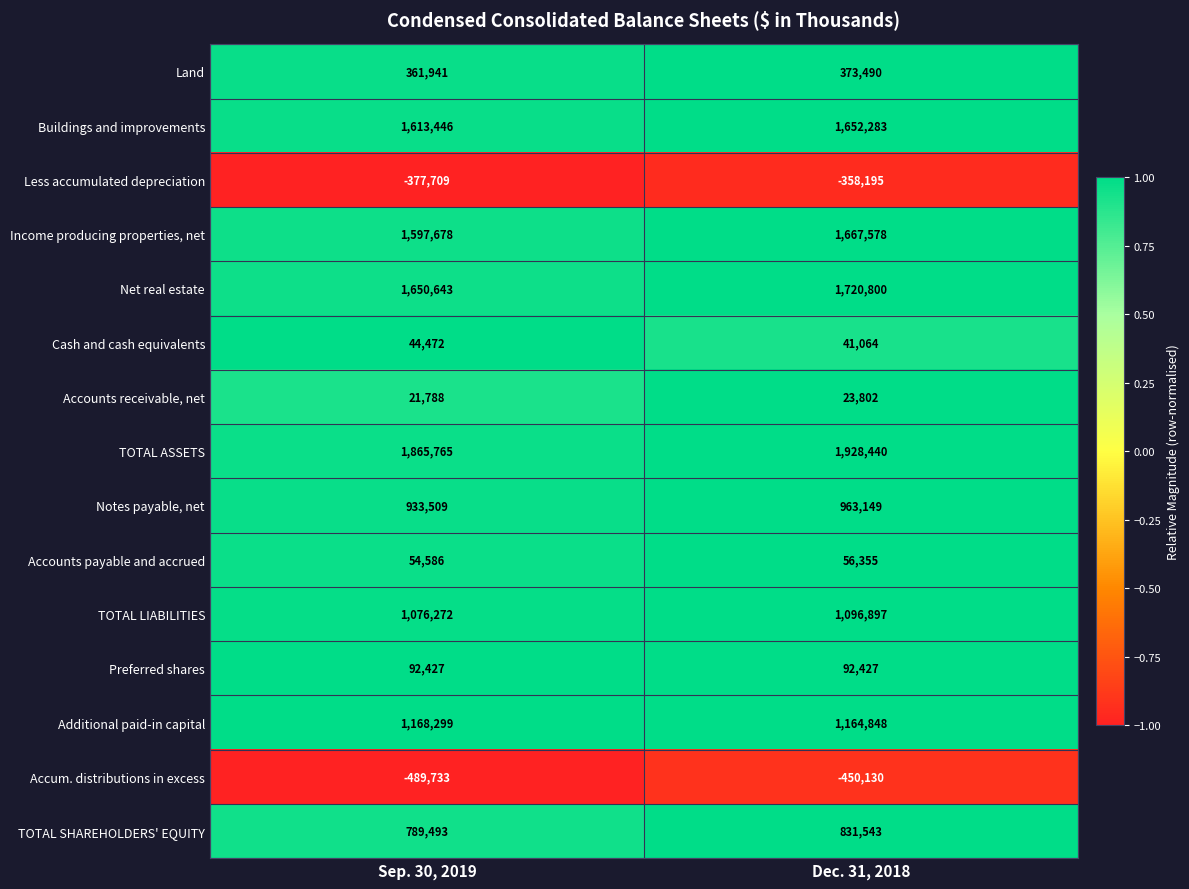

Which series has the largest range (max minus min)?

Net real estate